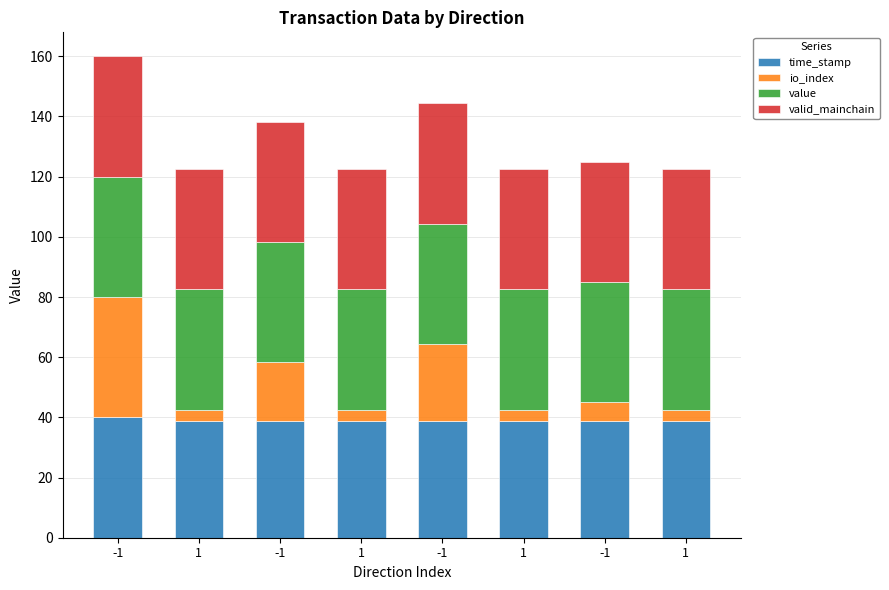

What are all the series names shown in the legend?

time_stamp, io_index, value, valid_mainchain